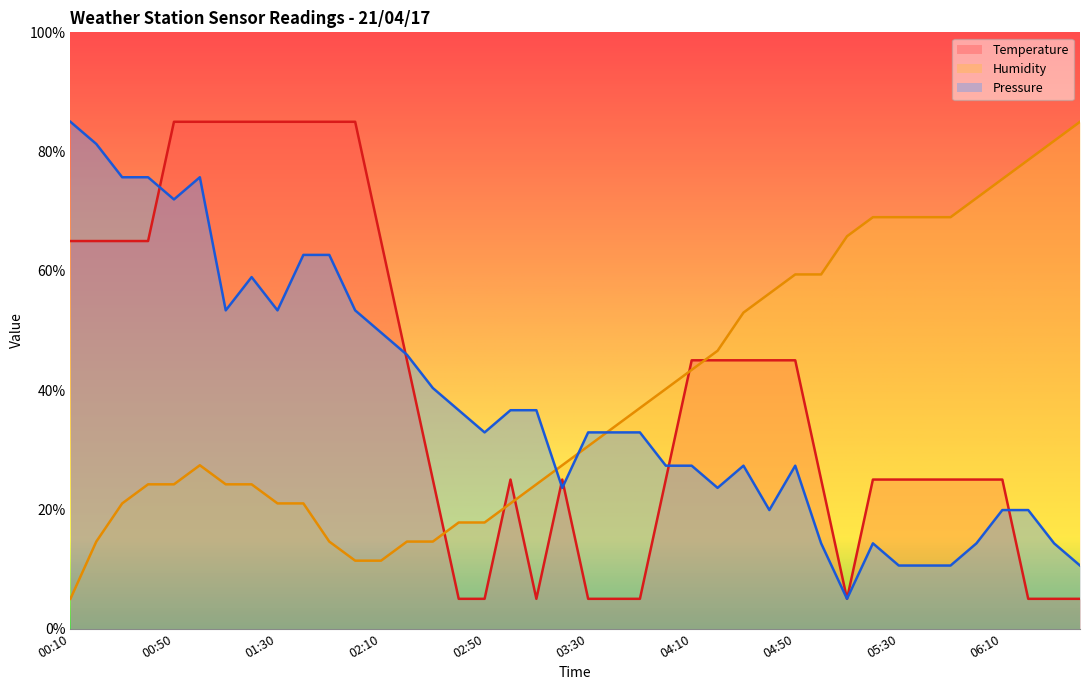

Is the value of Temperature at 04:00 greater than the value of Pressure at 03:20?

Yes